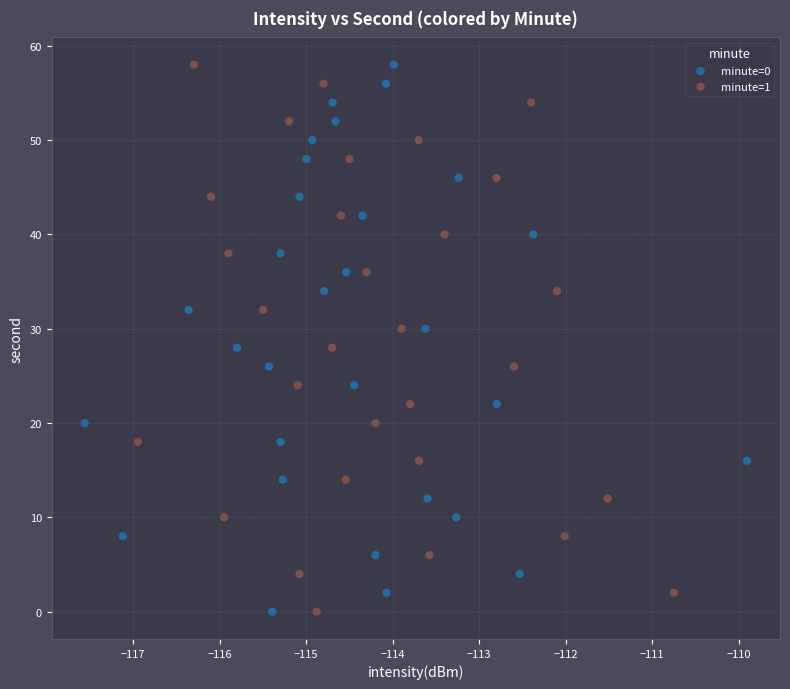

What are all the series names shown in the legend?

minute=0, minute=1